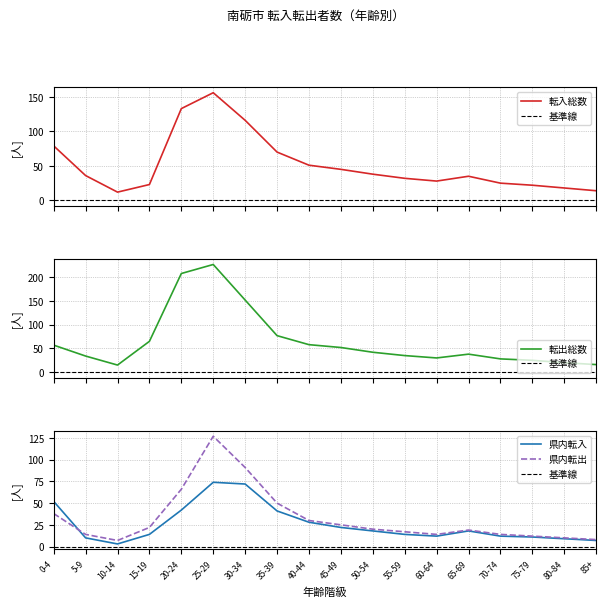

What is the difference between the maximum and second lowest values in the 県内転出 series?

119